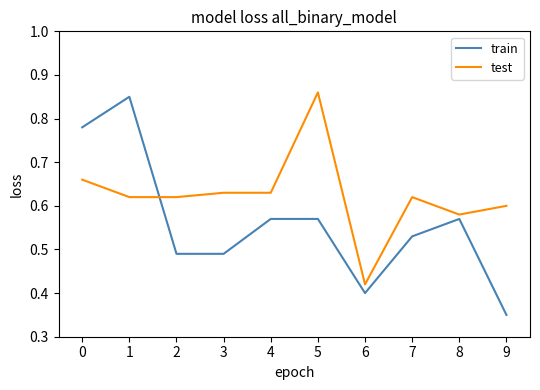

Which series changed the most between 0 and 4?

train